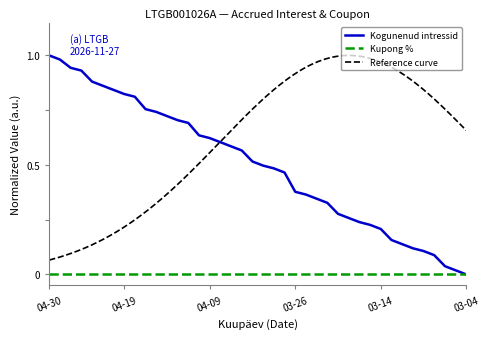

True or false: there are more than 0 points higher than both neighbors.

False